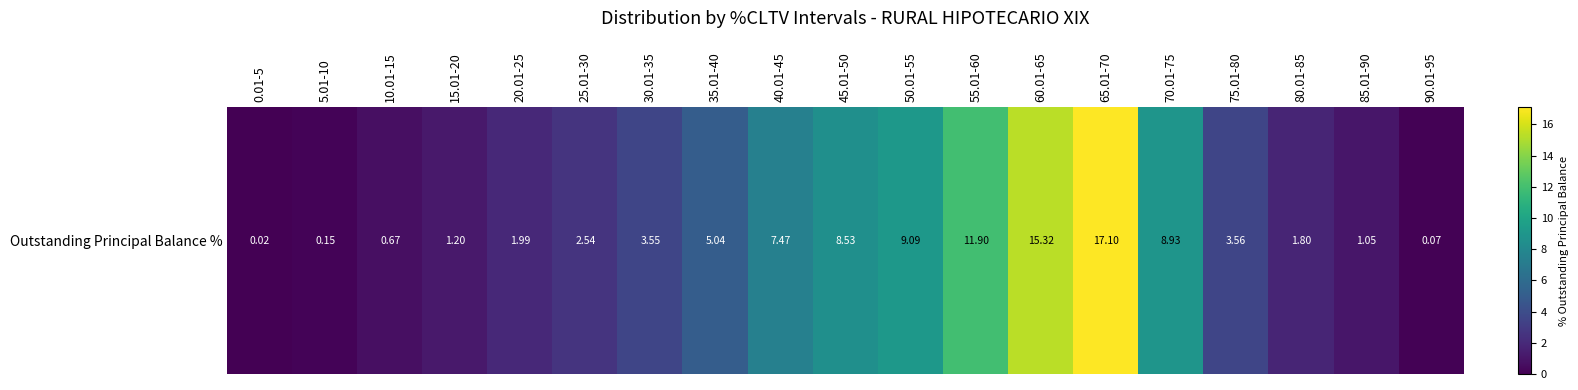

Rank the categories by value from highest to lowest.

65.01-70, 60.01-65, 55.01-60, 50.01-55, 70.01-75, 45.01-50, 40.01-45, 35.01-40, 75.01-80, 30.01-35, 25.01-30, 20.01-25, 80.01-85, 15.01-20, 85.01-90, 10.01-15, 5.01-10, 90.01-95, 0.01-5